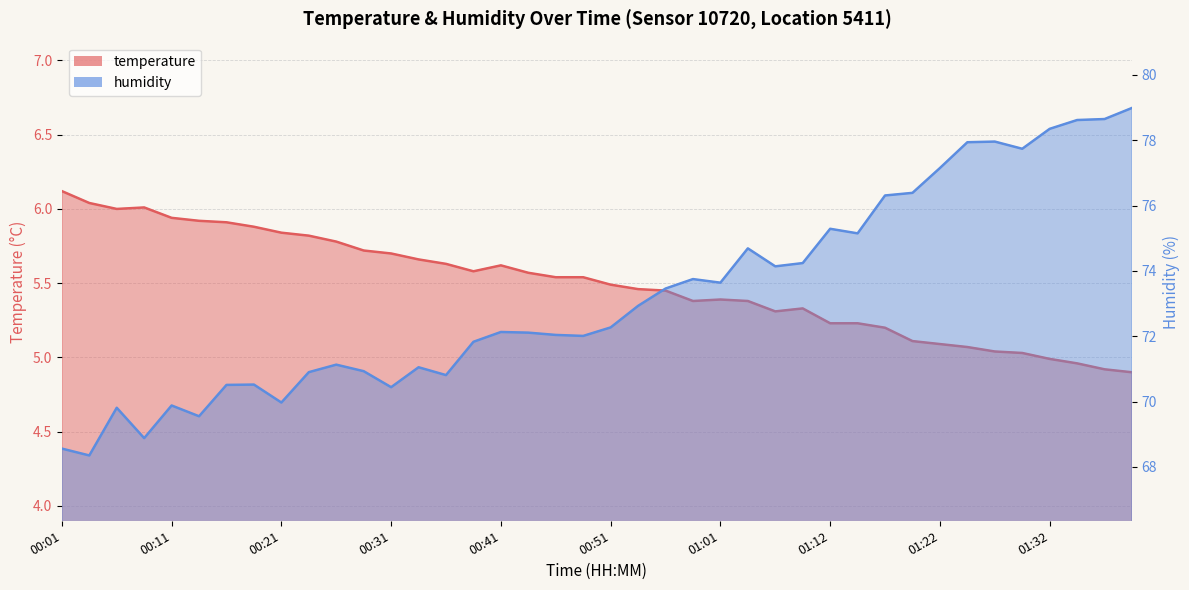

Where is the first local minimum for humidity?

00:03